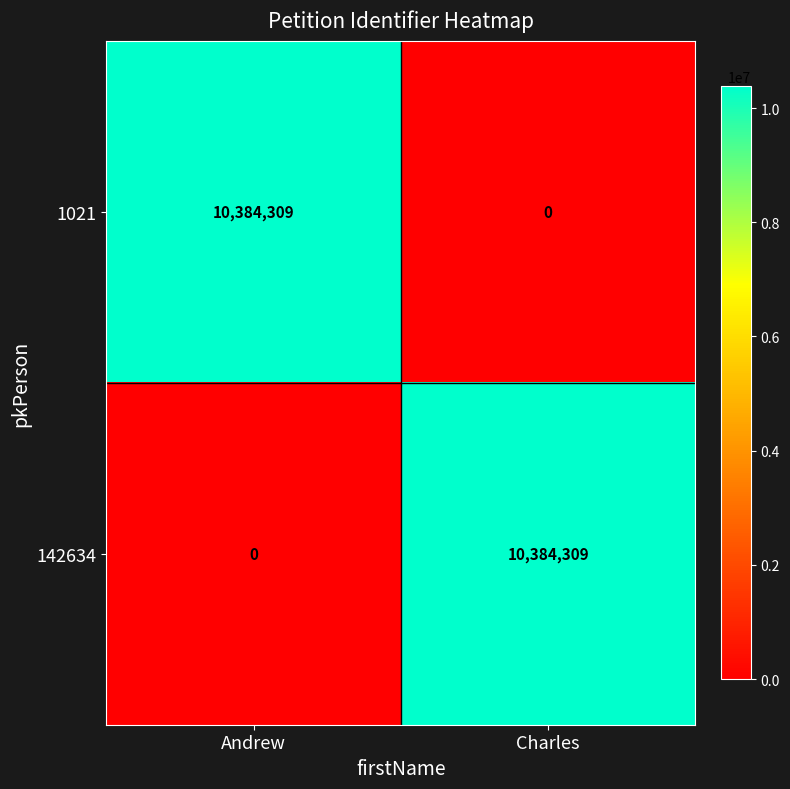

Which category has the lowest value in the 1021 series?

Charles